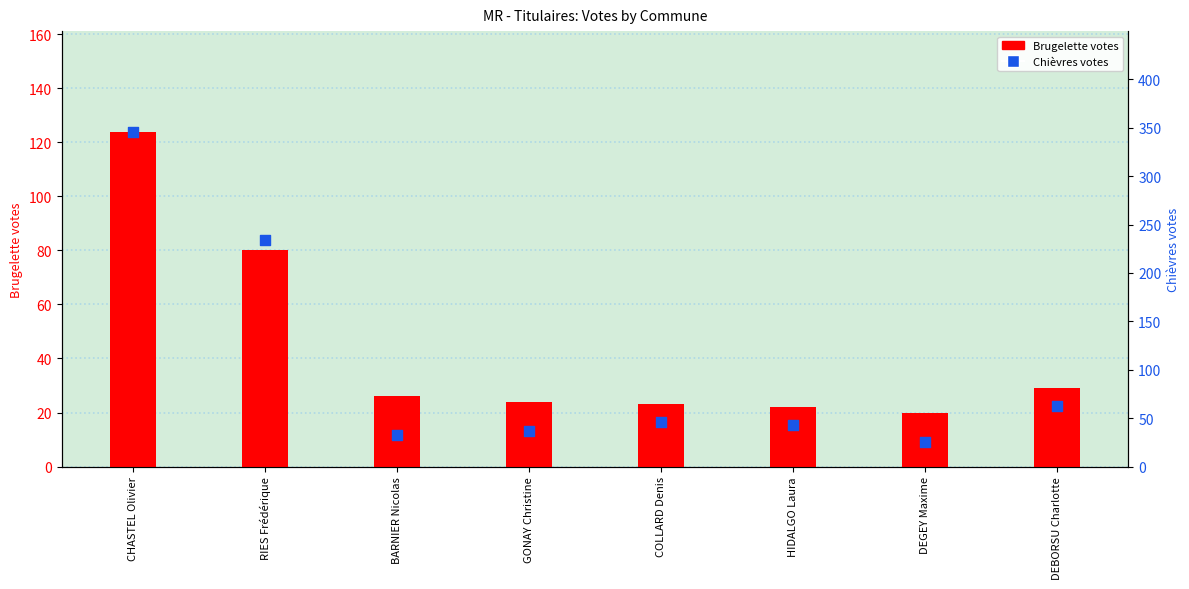

What is the total value across all series at HIDALGO Laura?

65